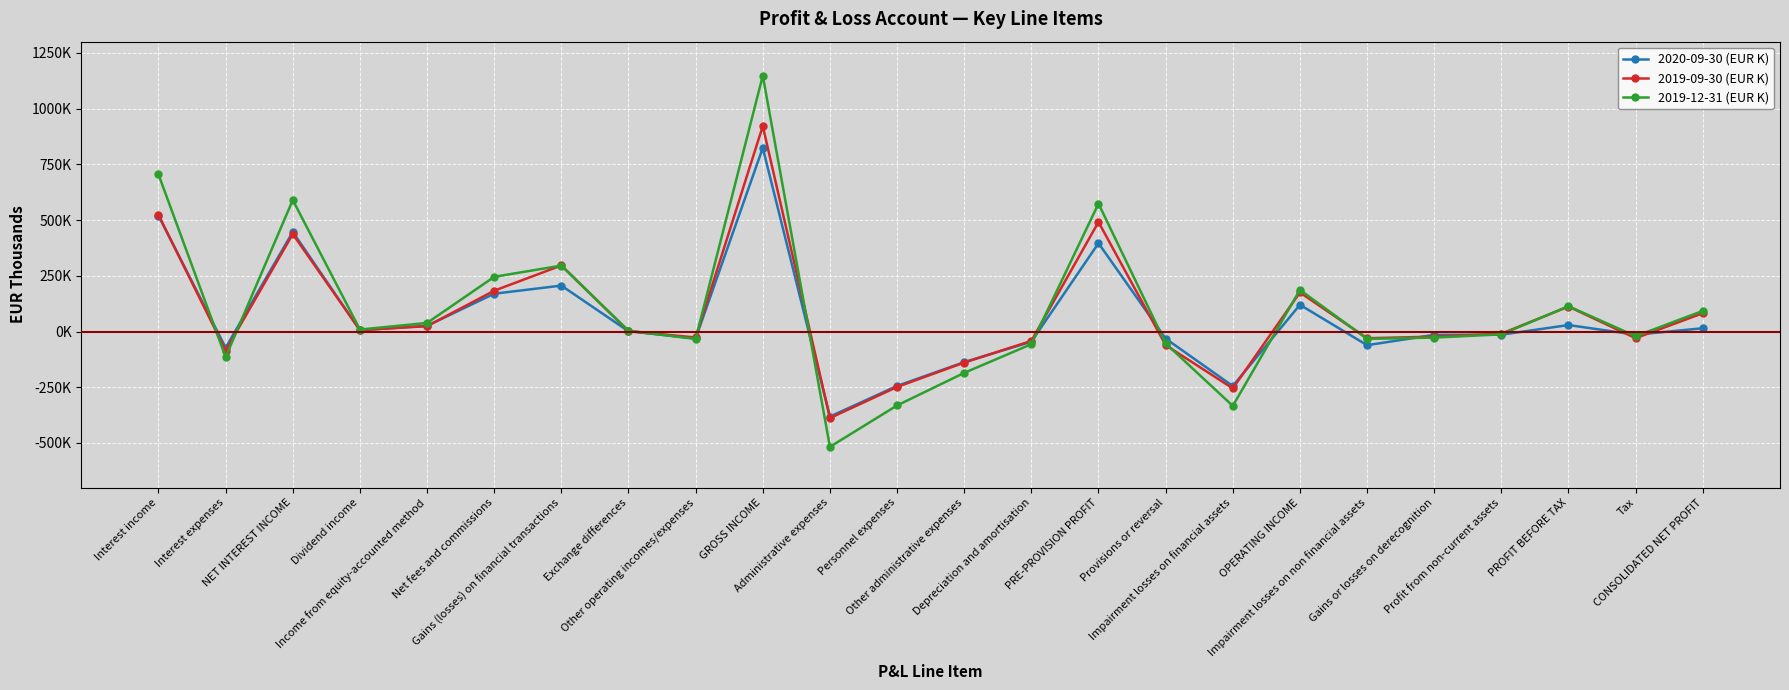

Is this an area chart (filled region under the line)?

No